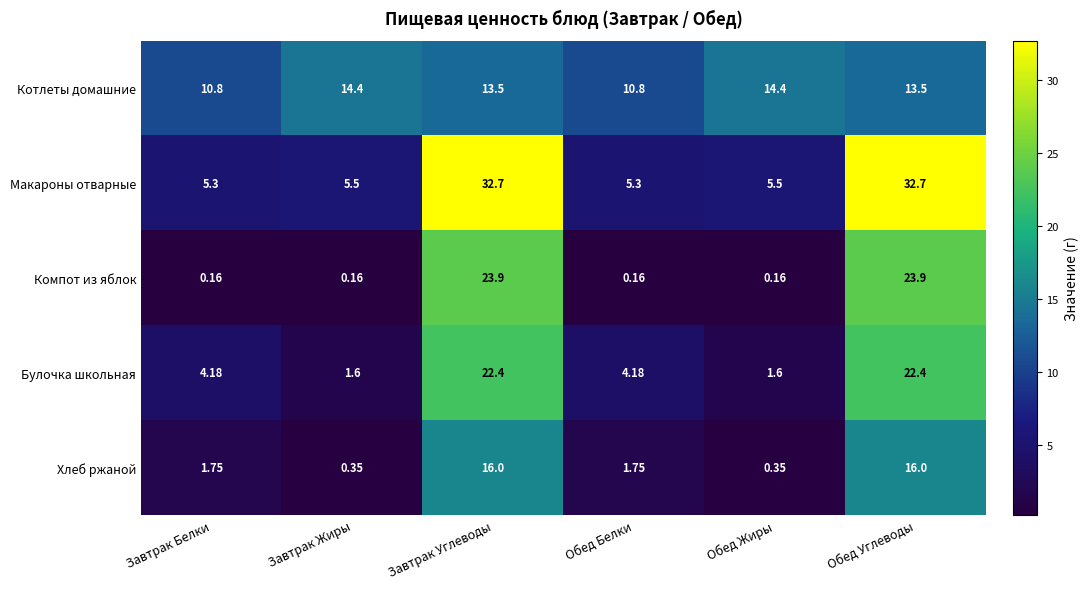

At which label does Булочка школьная first exceed 4?

Завтрак Белки